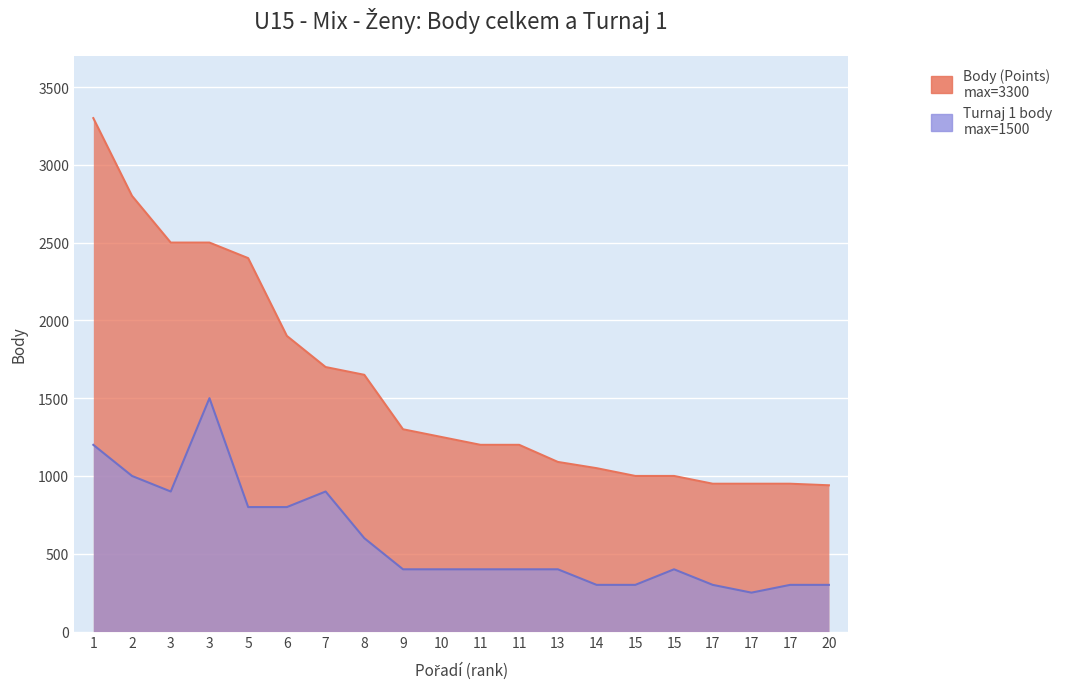

True or false: Body (Points) has a value of 865 at 3.

False